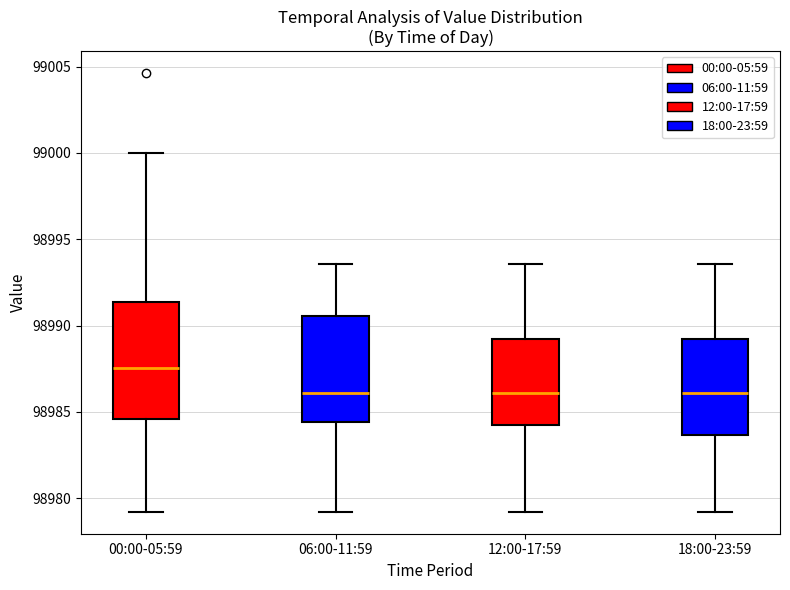

Reading left to right, read every box against the y-axis: the position of its median line, the range the box covers, and the ends of its whiskers. The values are not printed on the chart, so give them approximately, as read against the axis.

00:00-05:59: median 98987.5, box 98984.5 to 98991.5, whiskers 98979.0 to 99000.0
06:00-11:59: median 98986.0, box 98984.5 to 98990.5, whiskers 98979.0 to 98993.5
12:00-17:59: median 98986.0, box 98984.0 to 98989.0, whiskers 98979.0 to 98993.5
18:00-23:59: median 98986.0, box 98983.5 to 98989.0, whiskers 98979.0 to 98993.5